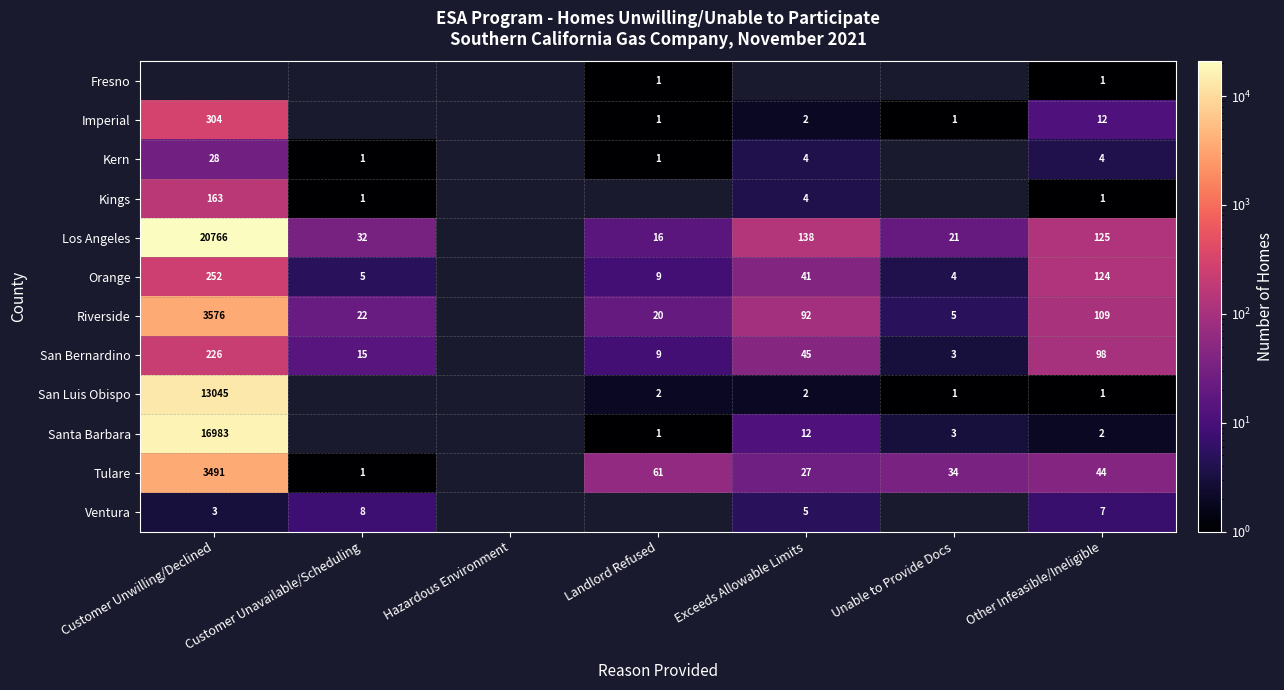

The Riverside series shows 8.1 at Landlord Refused. True or false?

False